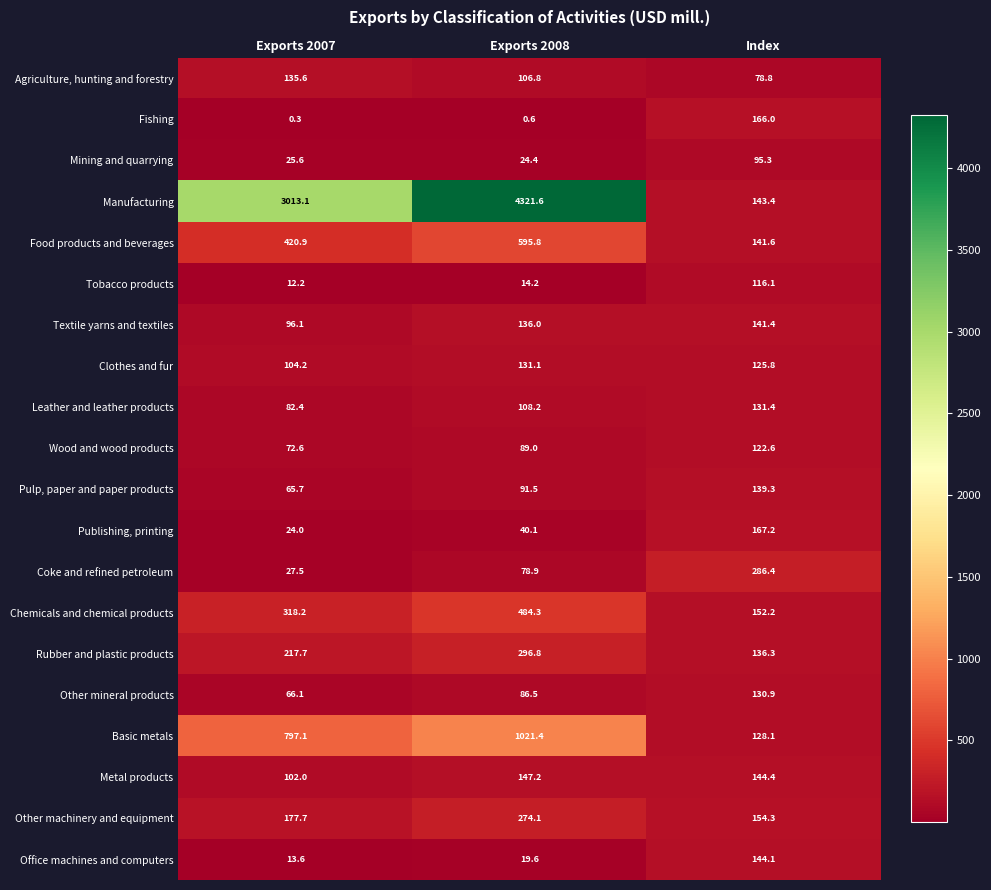

How many data points does each series have?

3